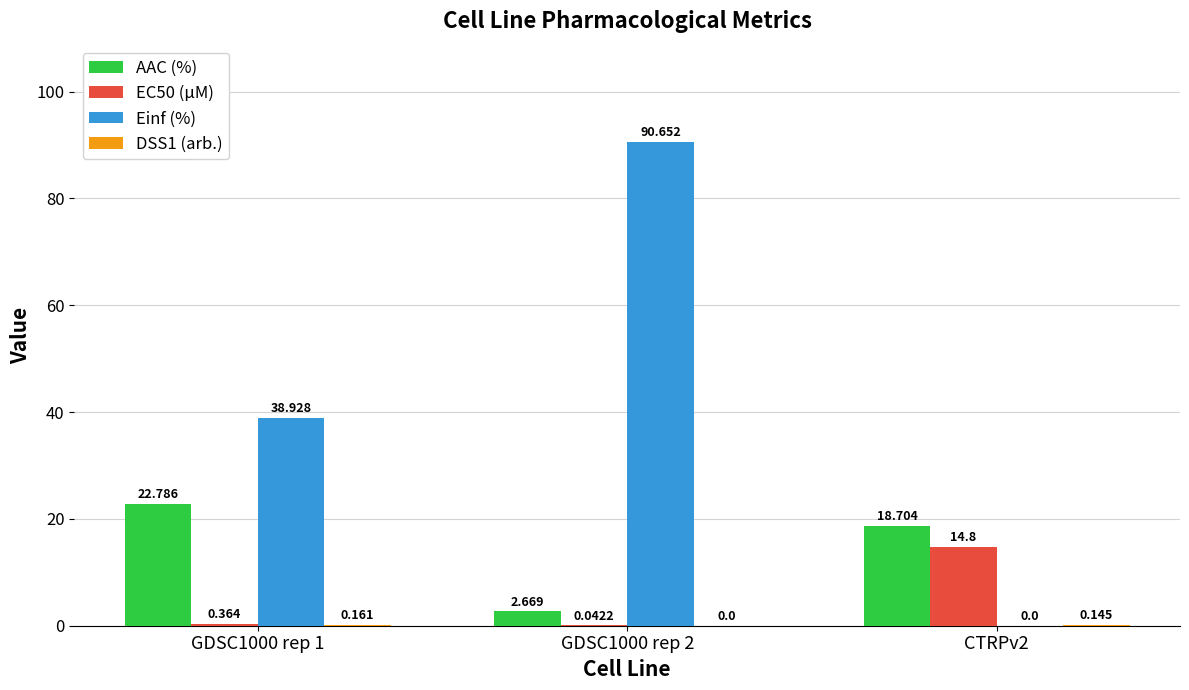

Is the value of Einf (%) at GDSC1000 rep 2 greater than the value of AAC (%) at CTRPv2?

Yes